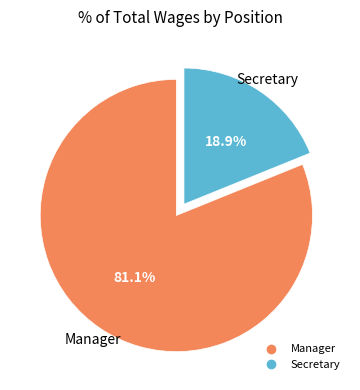

What is the smallest slice in the pie chart?

Secretary